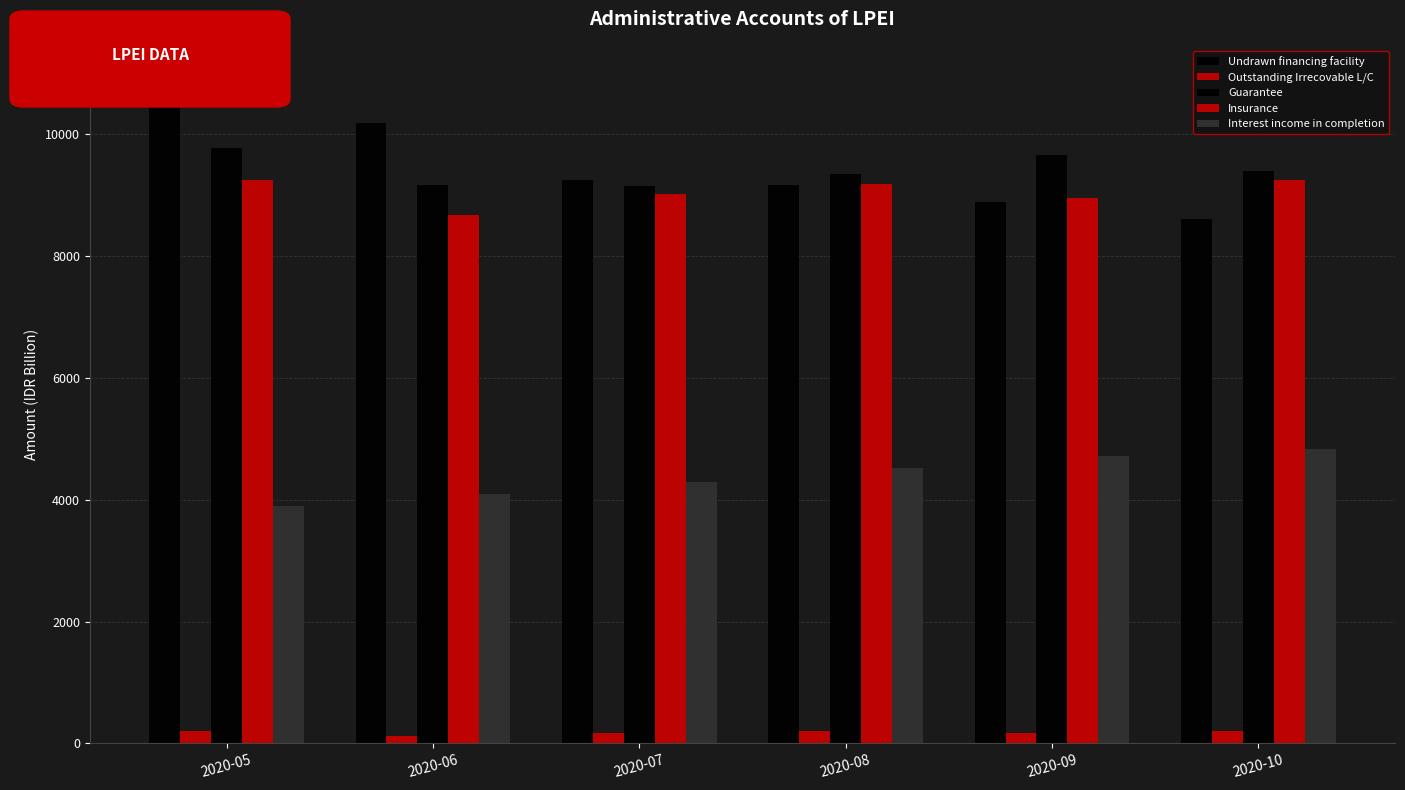

Reading left to right, transcribe all the data shown in this chart.

Undrawn financing facility: 2020-05=10904.1	2020-06=10183.0	2020-07=9251.2	2020-08=9160.5	2020-09=8890.5	2020-10=8610.6
Outstanding Irrecovable L/C: 2020-05=197.4	2020-06=117.0	2020-07=175.4	2020-08=198.7	2020-09=176.2	2020-10=202.1
Guarantee: 2020-05=9780.0	2020-06=9163.0	2020-07=9147.5	2020-08=9338.3	2020-09=9657.0	2020-10=9397.6
Insurance: 2020-05=9240.8	2020-06=8667.0	2020-07=9024.8	2020-08=9182.4	2020-09=8953.3	2020-10=9251.2
Interest income in completion: 2020-05=3900.9	2020-06=4094.0	2020-07=4286.7	2020-08=4513.7	2020-09=4724.5	2020-10=4824.9